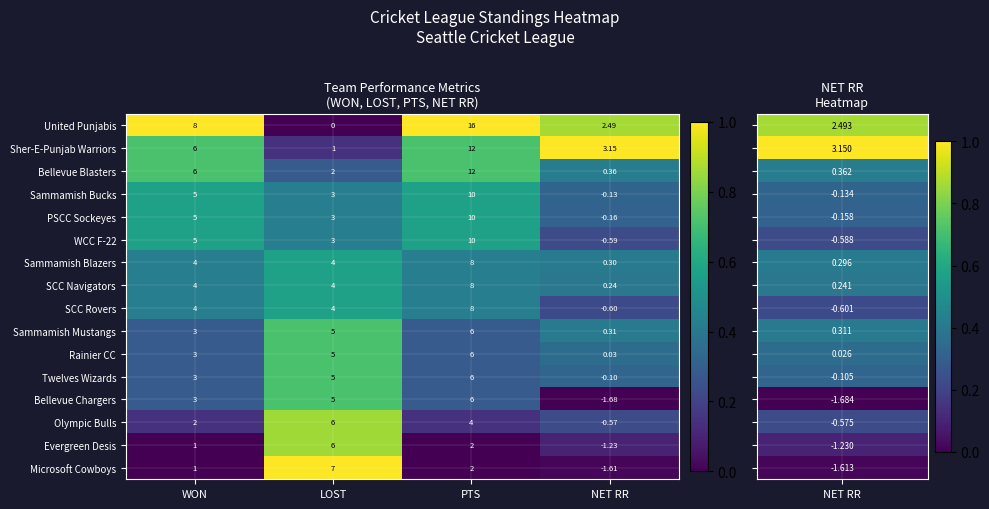

What is the spread (max minus min) of values at WON?

7.0